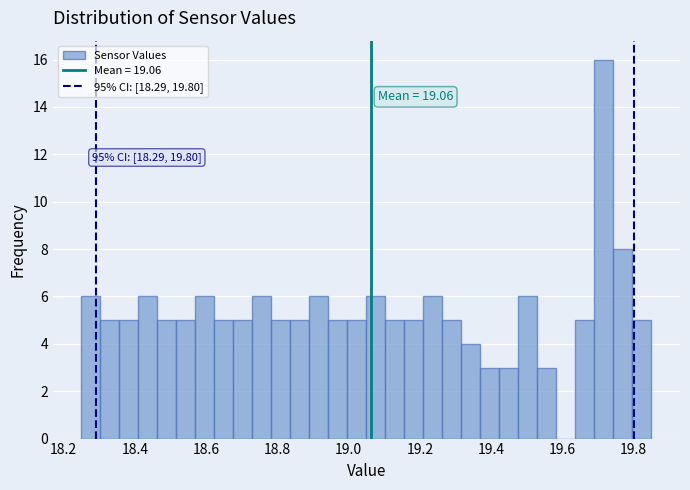

Read against the x-axis, roughly where is the centre of the tallest bar?

19.72